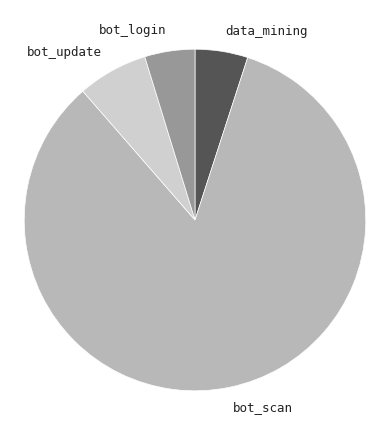

Which category has the biggest portion of the pie?

bot_scan